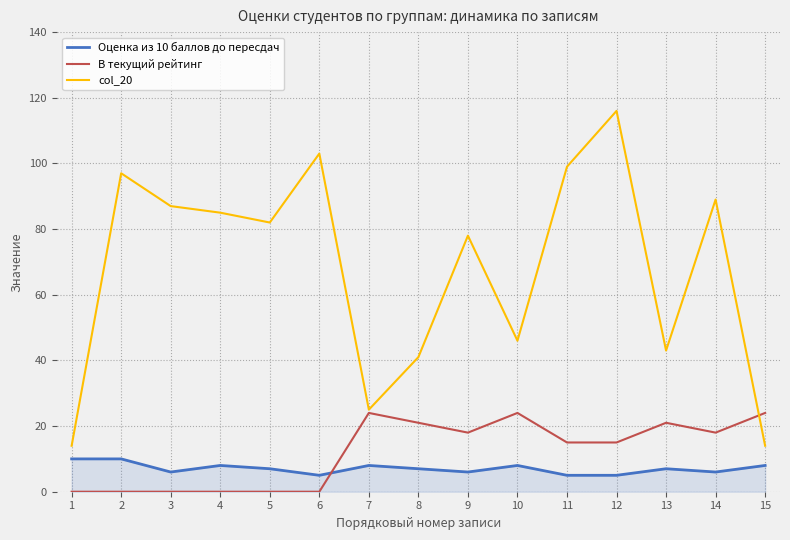

At which category does the chart reach its peak across all series?

12